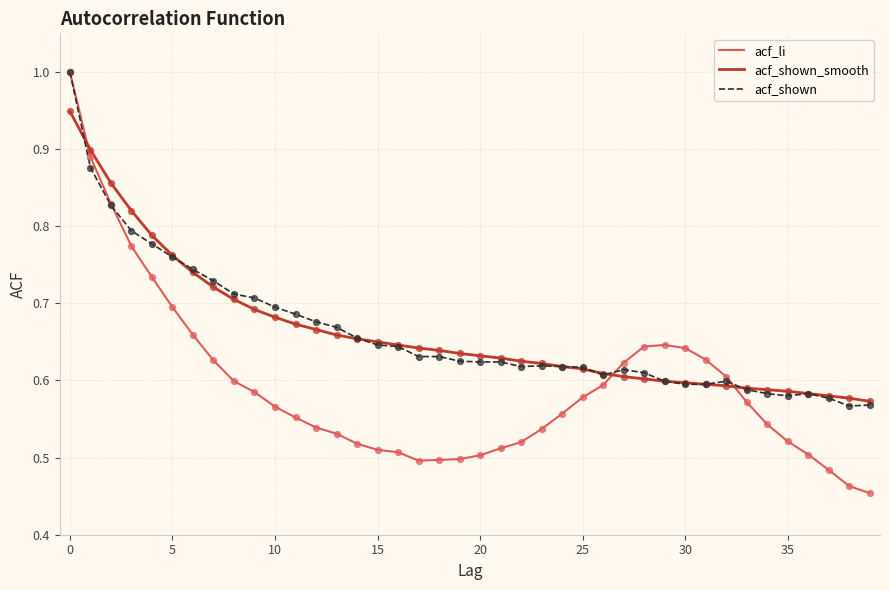

After their last crossing, which series has the higher values: acf_li or acf_shown_smooth?

acf_shown_smooth